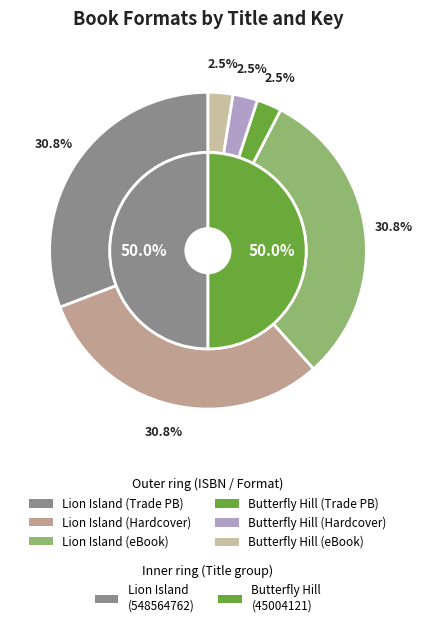

True or false: 9781481461146 accounts for 43% of the total.

False